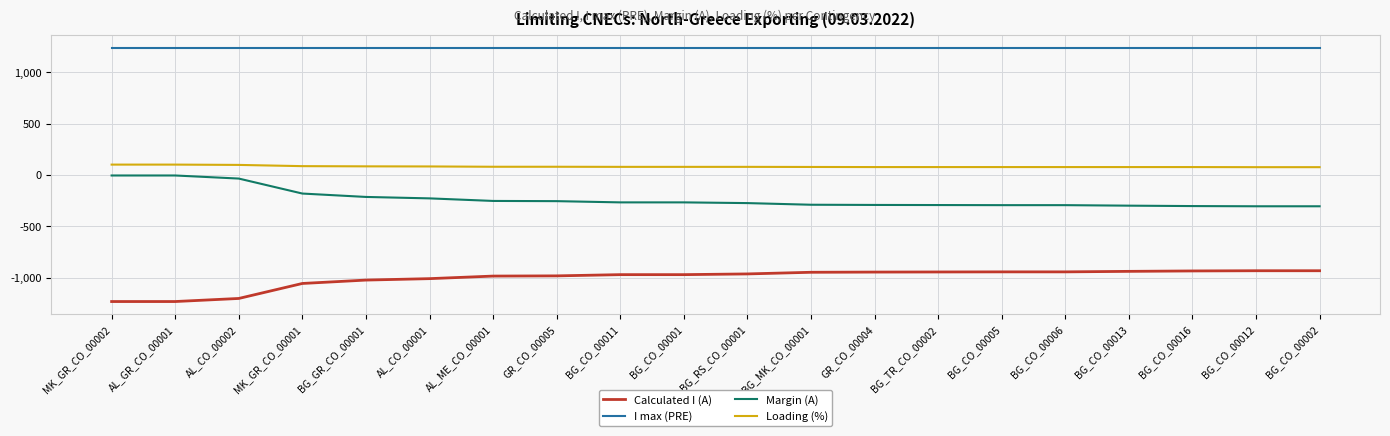

How many lines are shown in the chart?

4